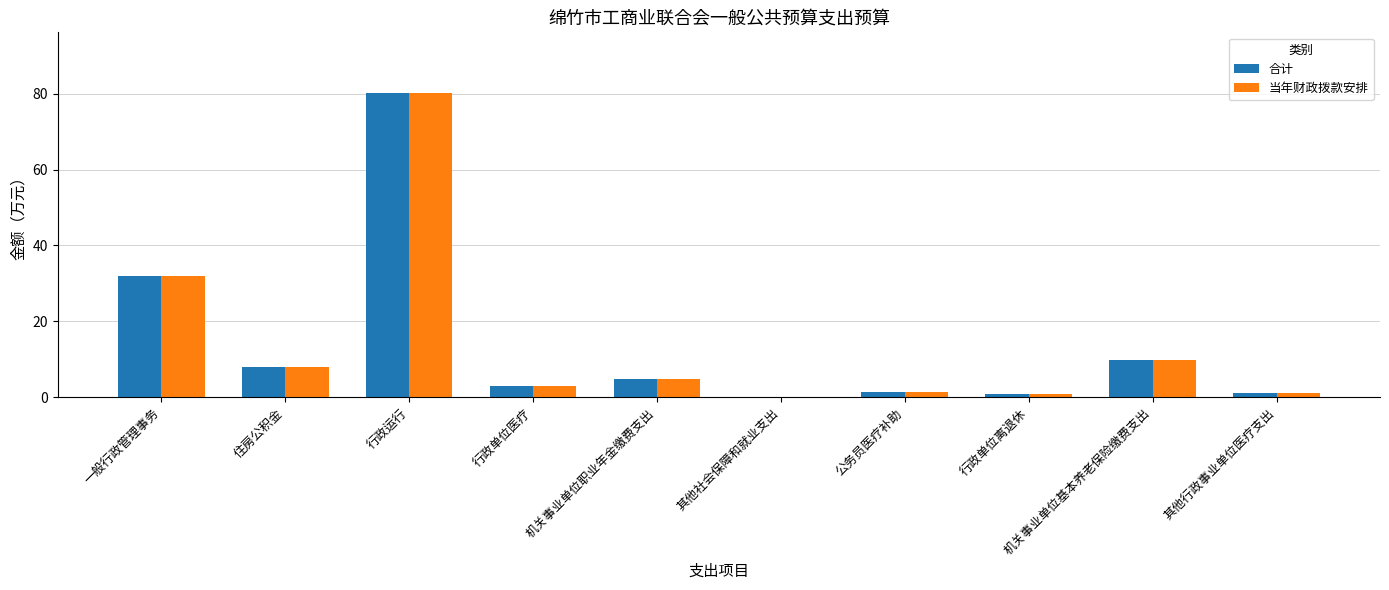

At which label does 当年财政拨款安排 first exceed 4?

一般行政管理事务